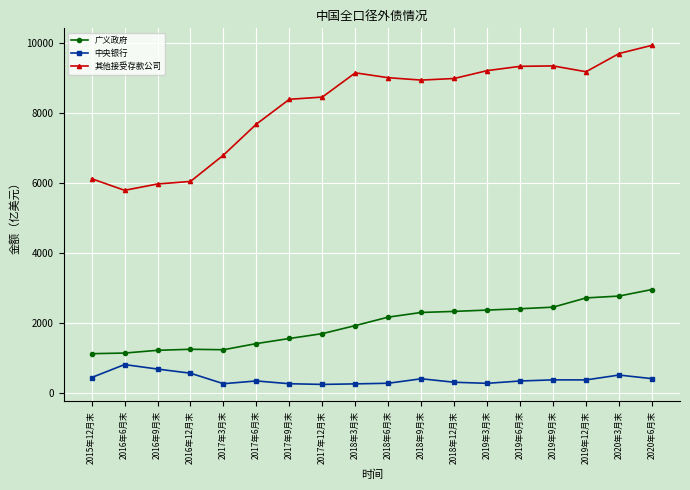

True or false: 其他接受存款公司 and 中央银行 intersect in this chart.

False